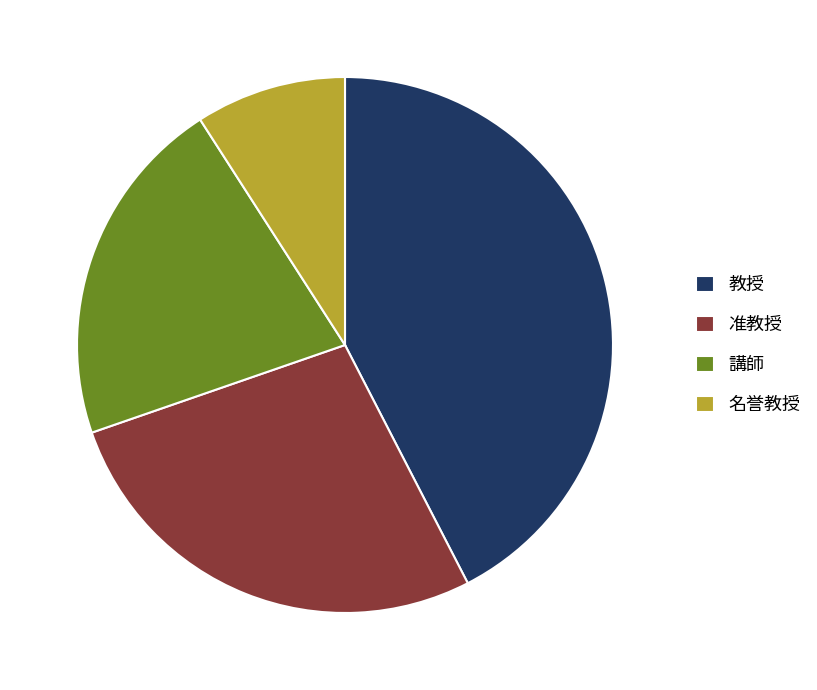

Is it true that 准教授 is 27% of the pie?

True